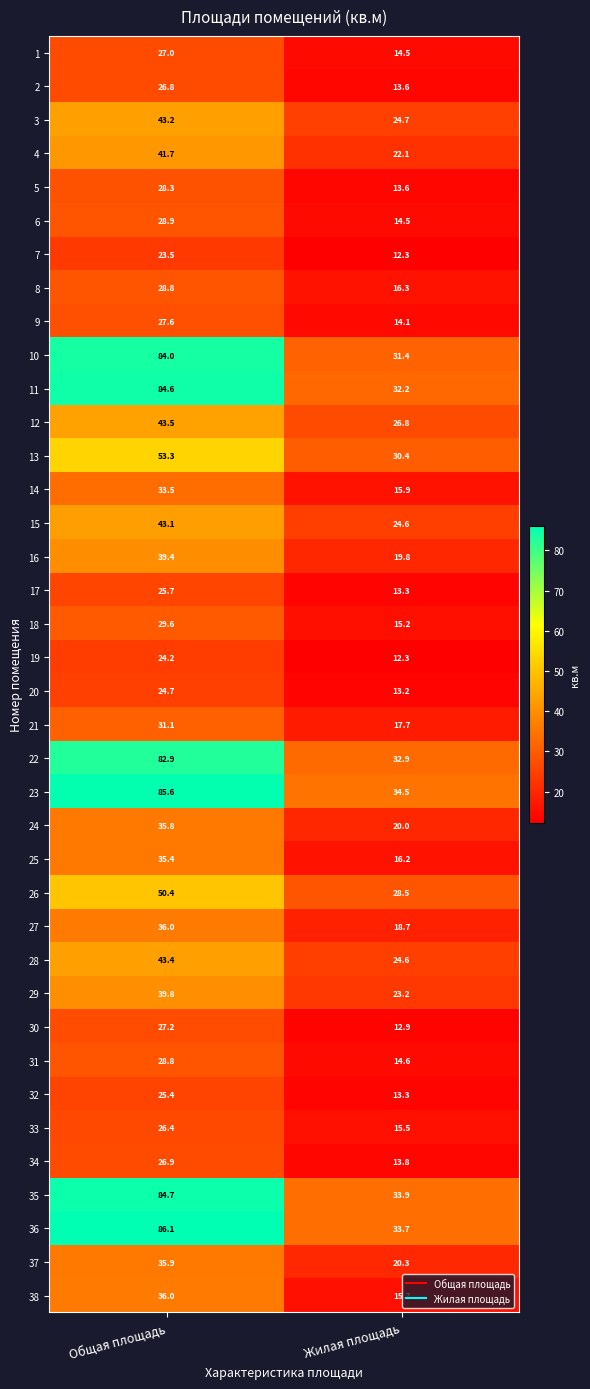

Between Общая площадь and Жилая площадь, which series saw the biggest shift?

10